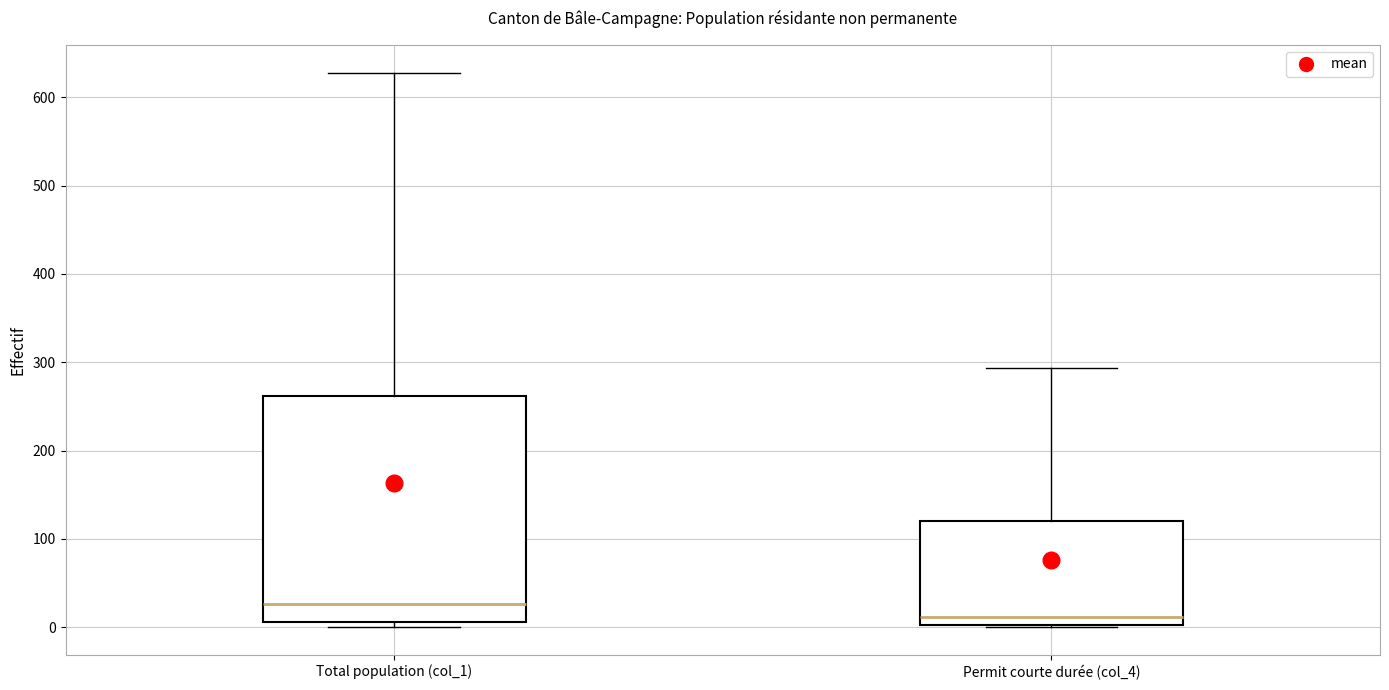

Where is the lower edge of the box for Permit courte durée (col_4) on the y-axis? The values are not printed on the chart, so give them approximately, as read against the axis.

0